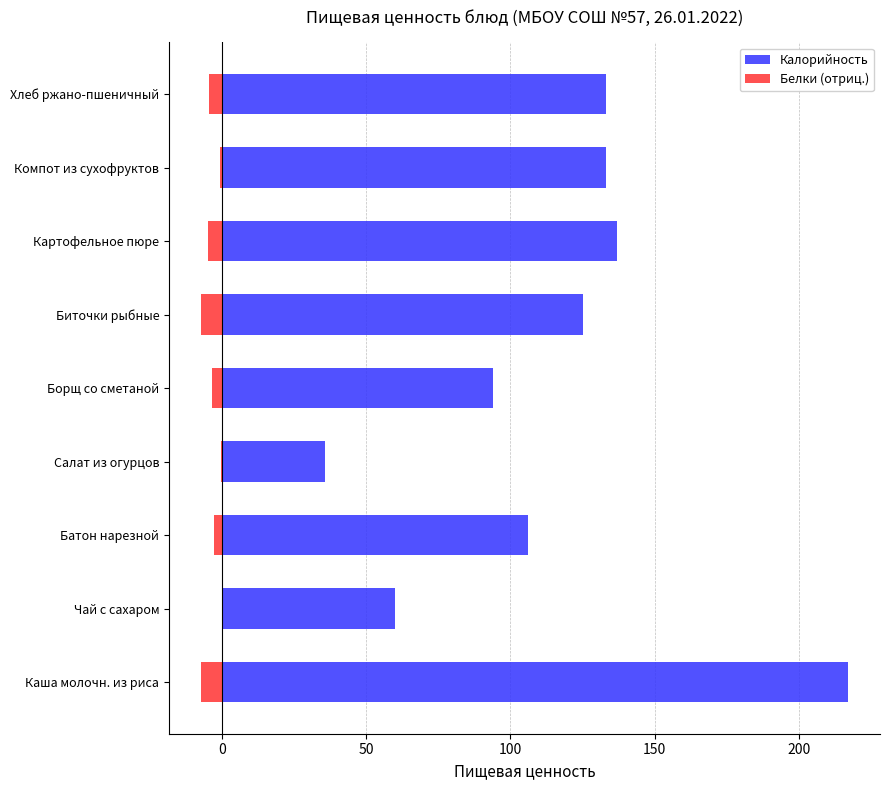

How many data points does each series have?

9